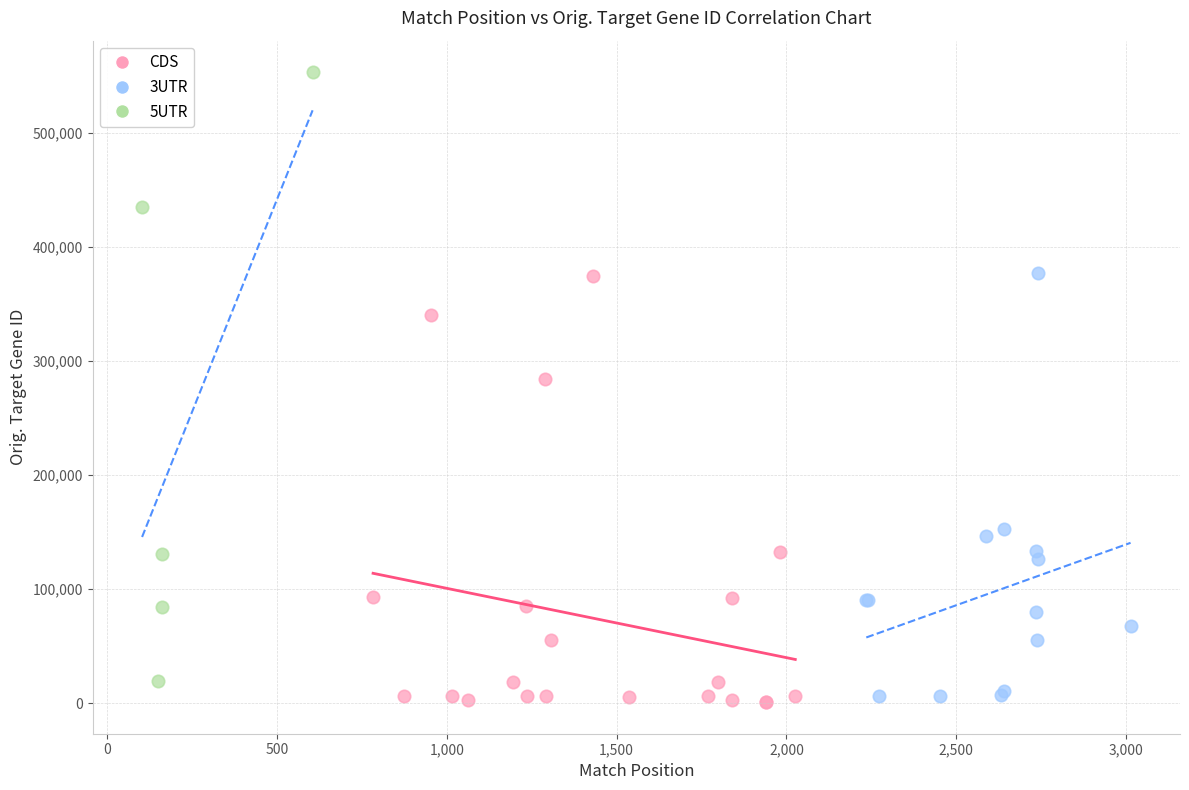

Which series reaches the maximum Y coordinate?

5UTR